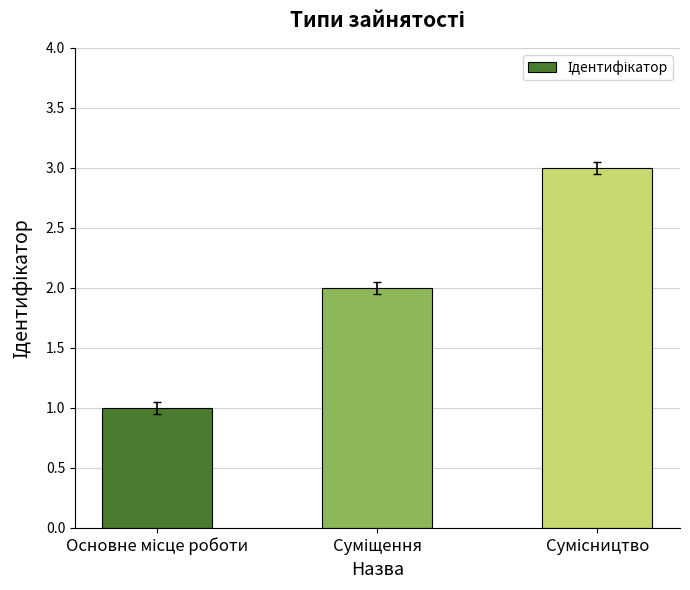

What is the maximum value shown in the chart?

3